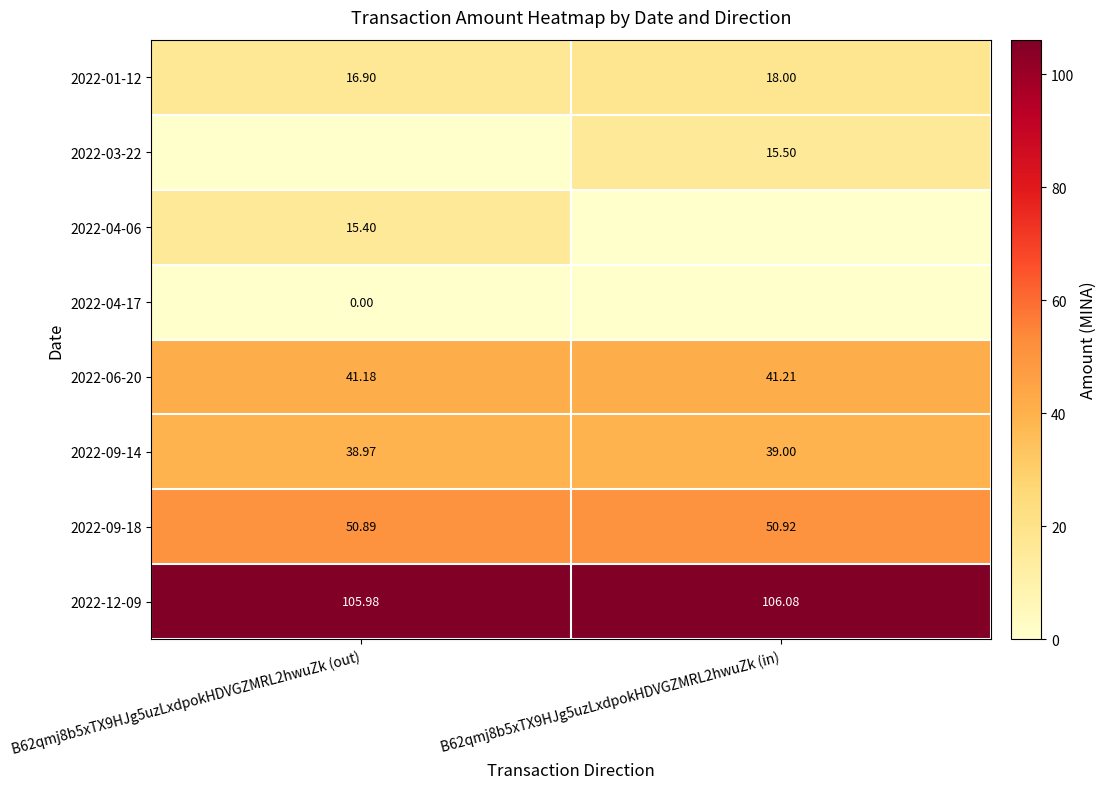

Is the value of 2022-06-20 at B62qmj8b5xTX9HJg5uzLxdpokHDVGZMRL2hwuZk (in) greater than the value of 2022-09-14 at B62qmj8b5xTX9HJg5uzLxdpokHDVGZMRL2hwuZk (in)?

Yes